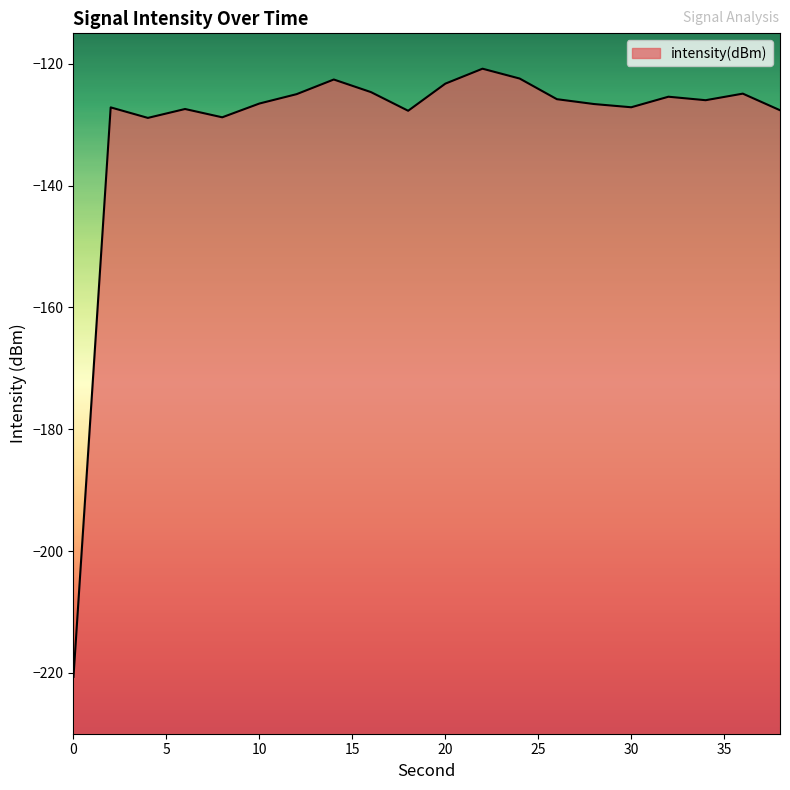

True or false: the data shows -126.0 at 34.

True